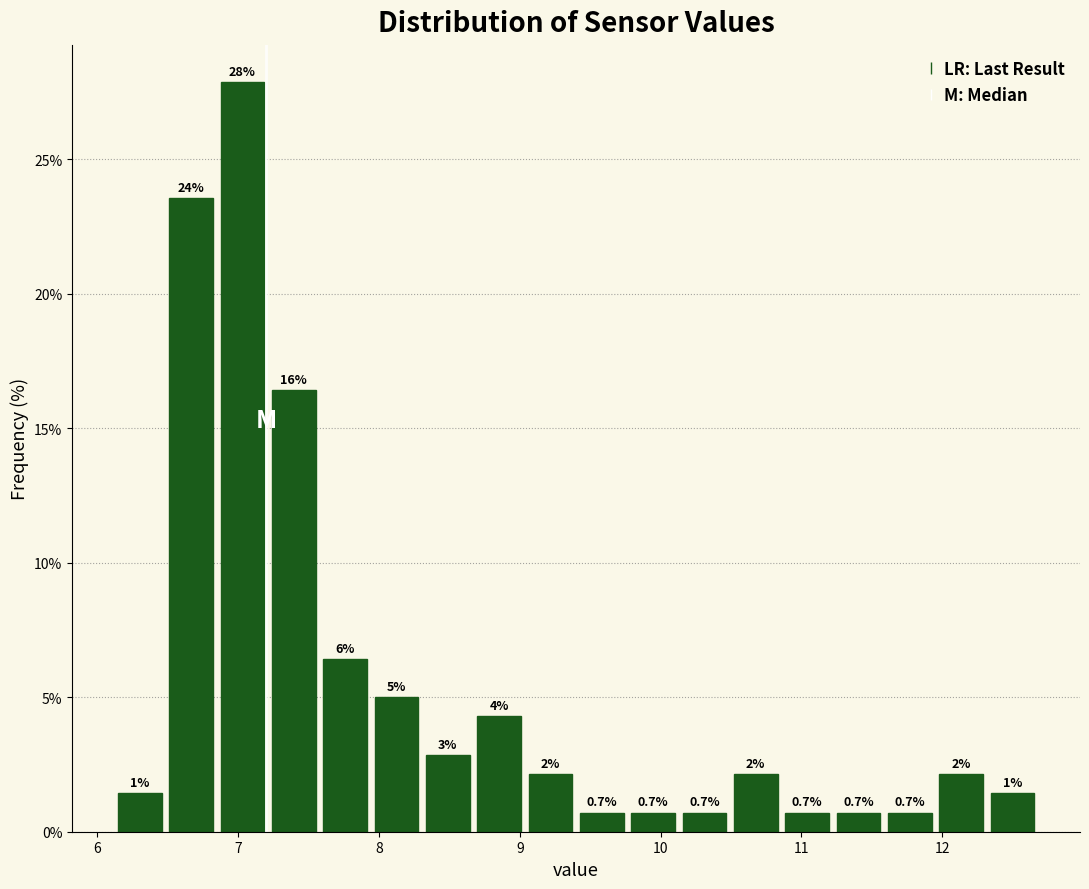

Read against the x-axis, roughly where is the centre of the tallest bar?

7.0